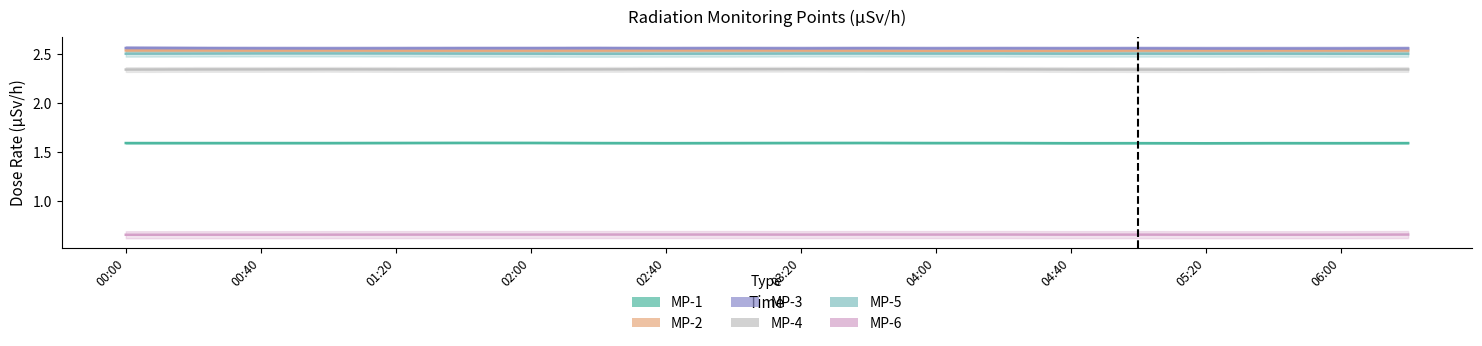

How many lines are shown in the chart?

6